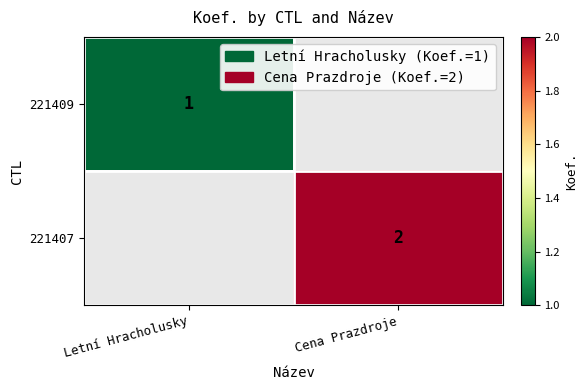

Is it true that 221407 equals 2 at Cena Prazdroje?

True